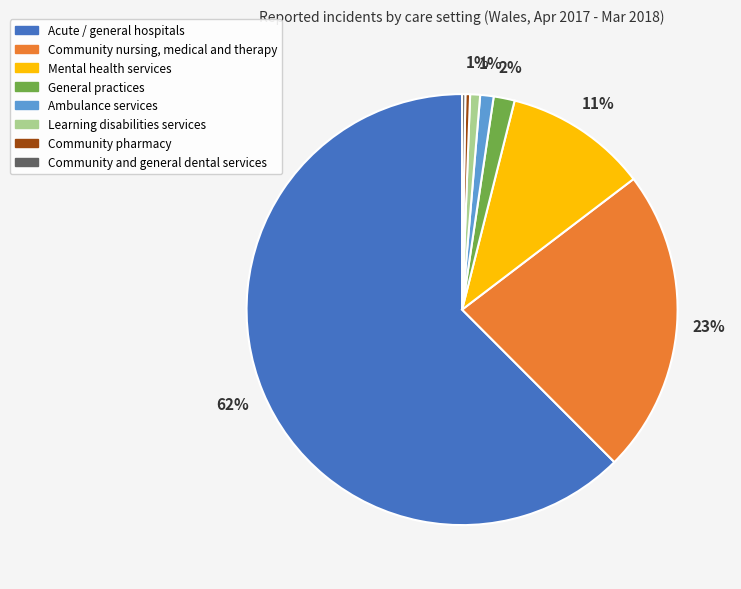

To the nearest percent, what is the difference between the largest and smallest slice percentages?

62%